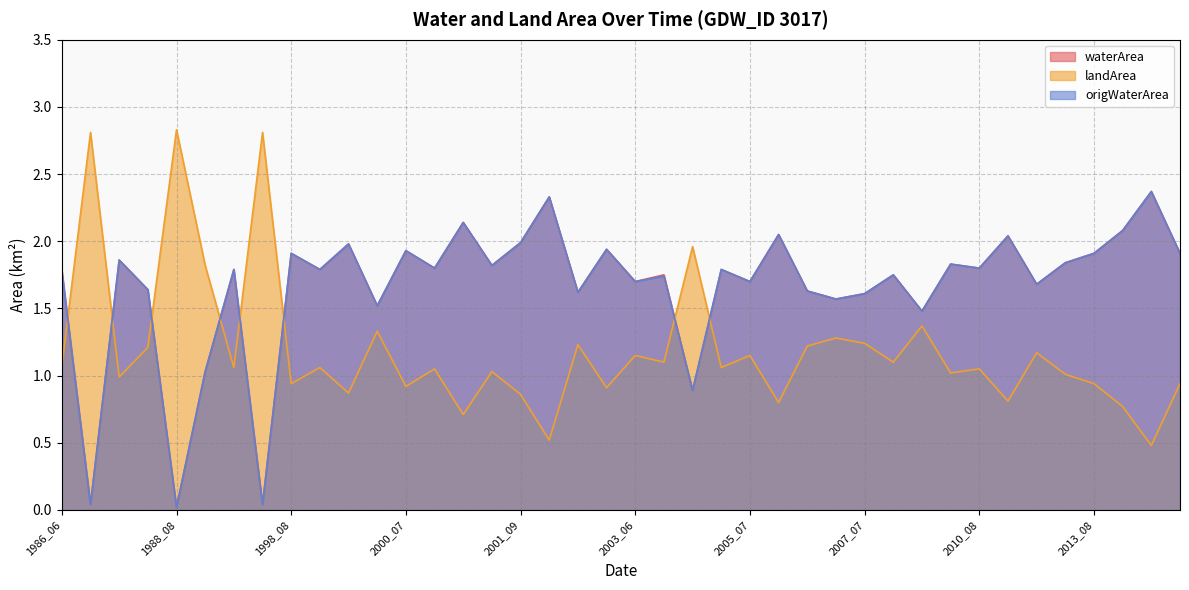

Is the value of landArea at 2003_08 greater than the value of origWaterArea at 1988_08?

Yes